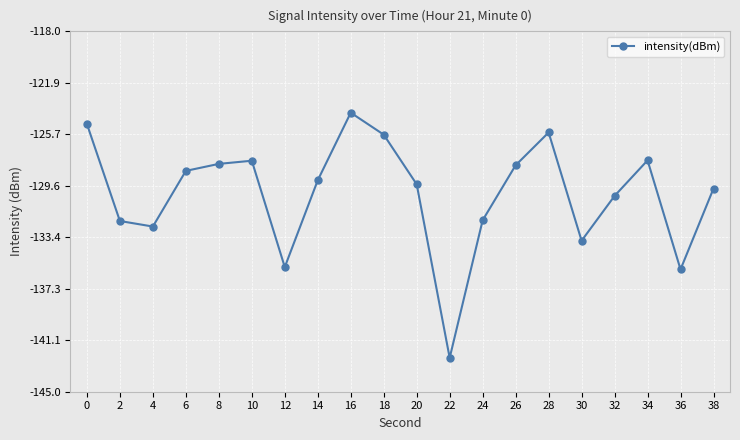

The value at 10 is -127.7. True or false?

True